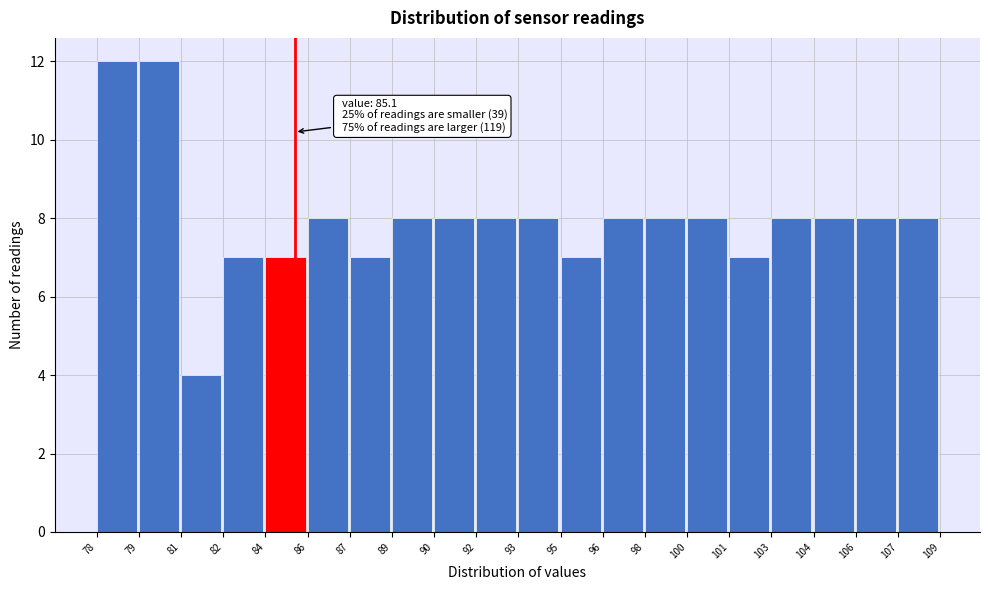

Reading left to right, transcribe all the data shown in this chart.

12	12	4	7	7	8	7	8	8	8	8	7	8	8	8	7	8	8	8	8